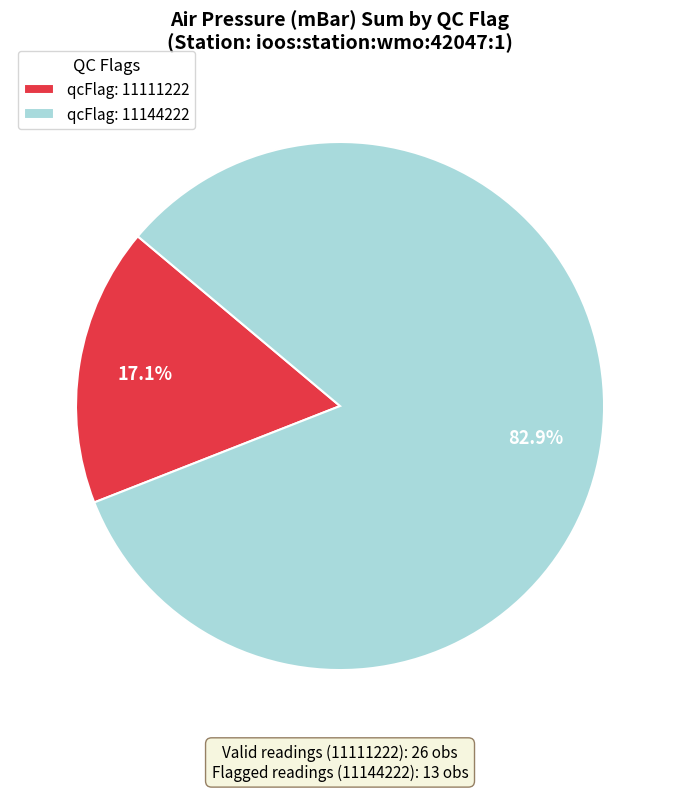

Do qcFlag: 11144222 and qcFlag: 11111222 together represent more than half of the pie?

Yes